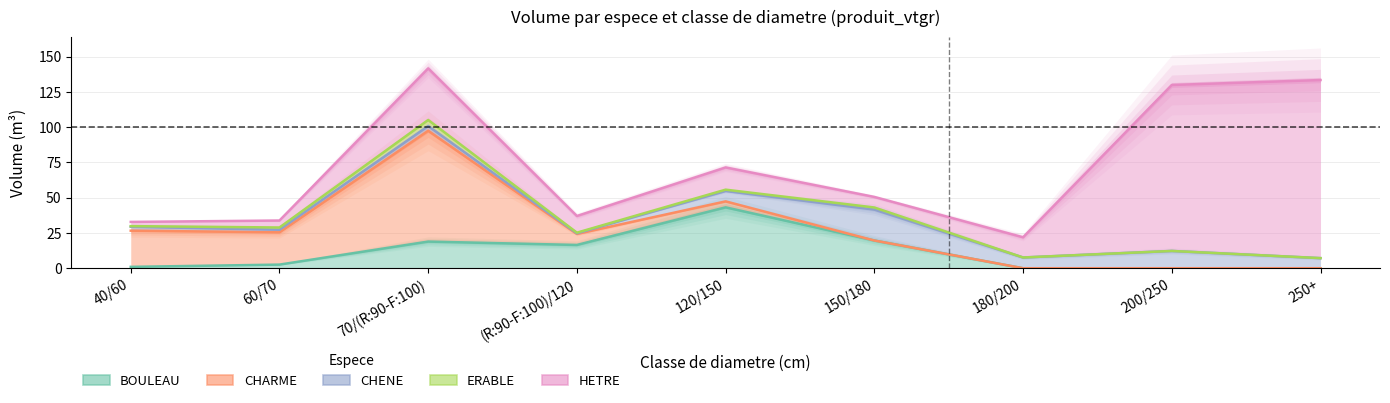

How many data points in HETRE are less than 14?

4